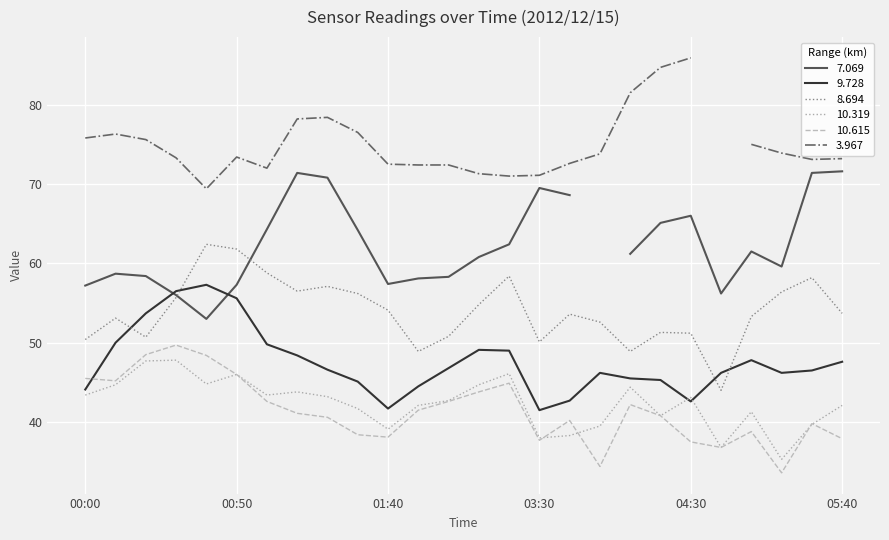

How many intersections are there between 8.694 and 9.728?

4